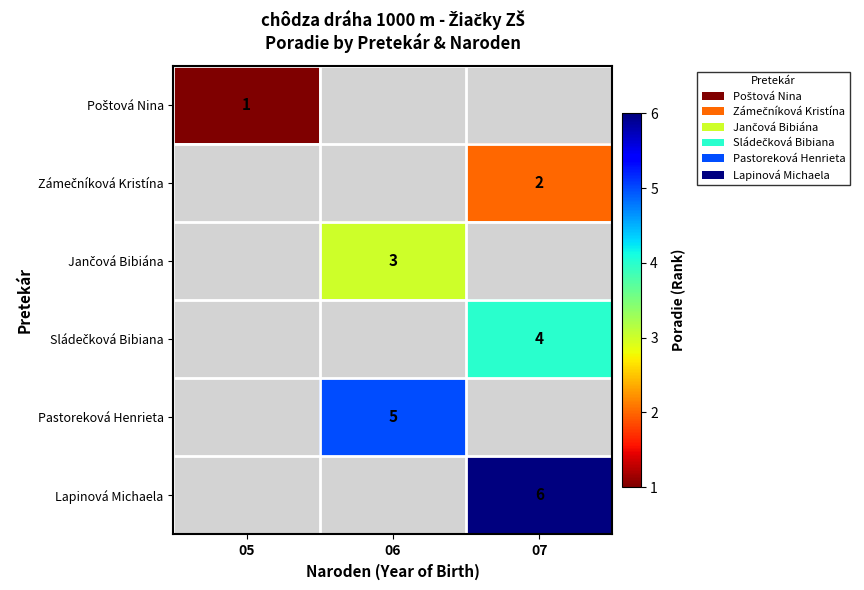

How many data points does each series have?

3